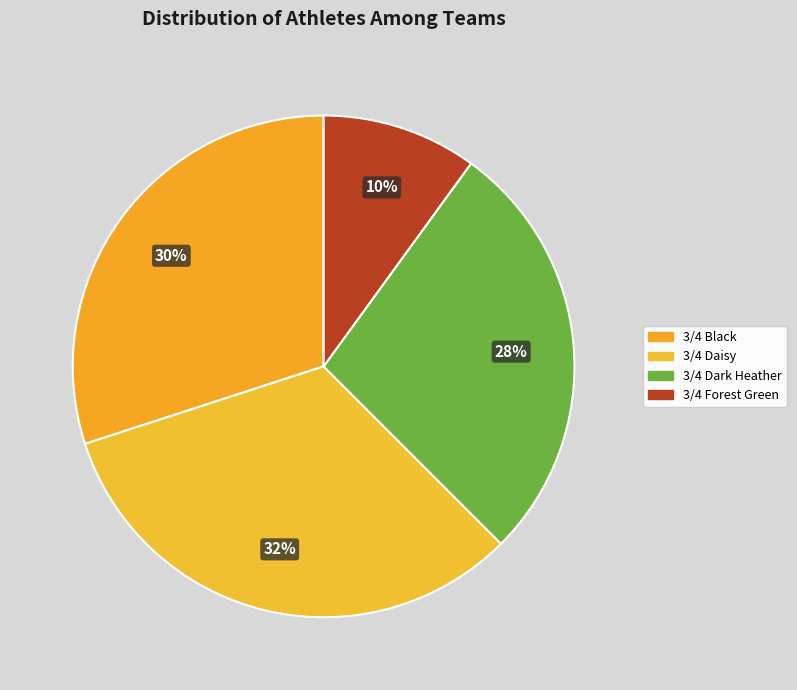

What is the total percentage of 3/4 Daisy and 3/4 Forest Green?

42.5%